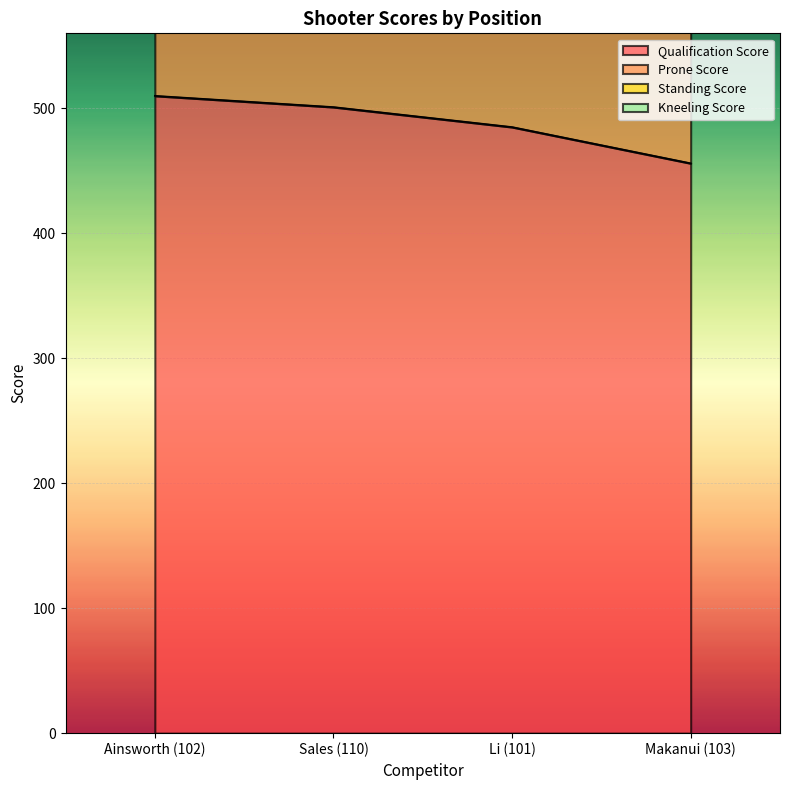

What position from the right is Ainsworth (102)?

4